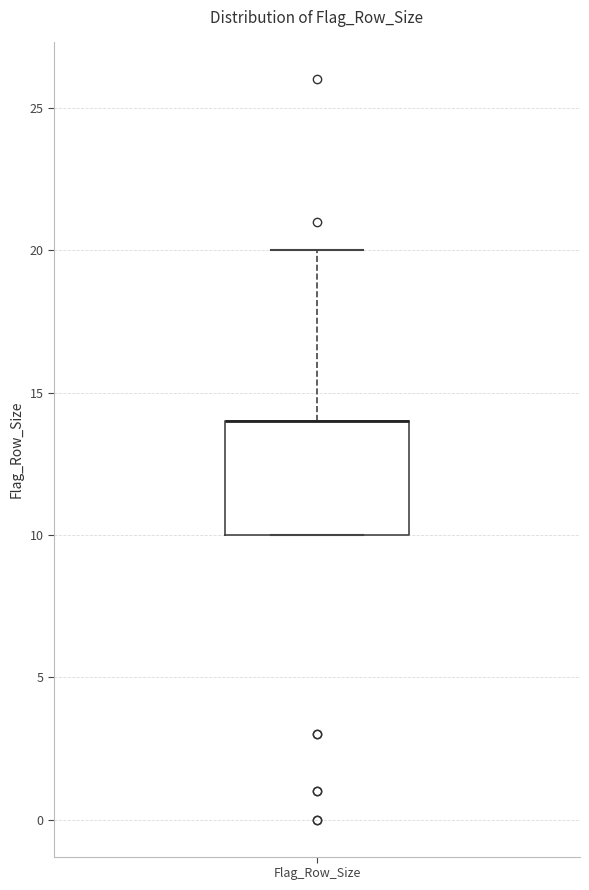

Read this box plot against the y-axis: the position of the median line, the range covered by the box, and the ends of both whiskers. The values are not printed on the chart, so give them approximately, as read against the axis.

median 14 (drawn on the box's upper edge), box 10 to 14, whiskers 10 to 20